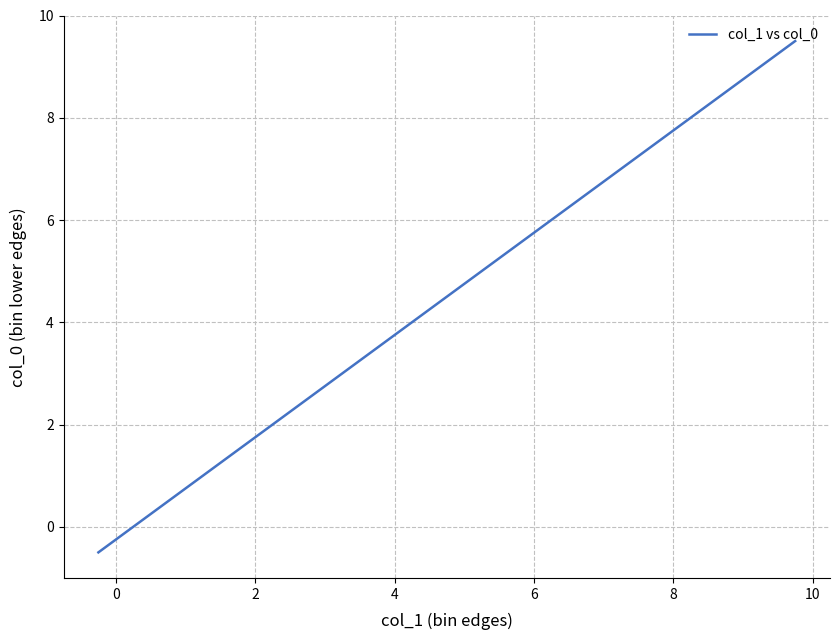

What is the smallest value displayed?

-0.5